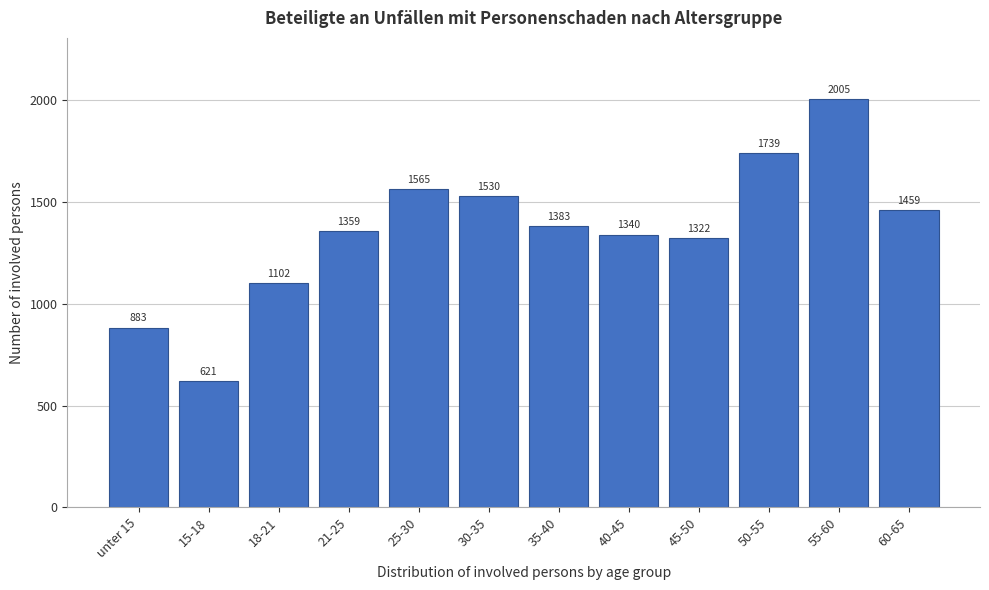

Reading left to right, extract all data points from this chart.

unter 15=883	15-18=621	18-21=1102	21-25=1359	25-30=1565	30-35=1530	35-40=1383	40-45=1340	45-50=1322	50-55=1739	55-60=2005	60-65=1459